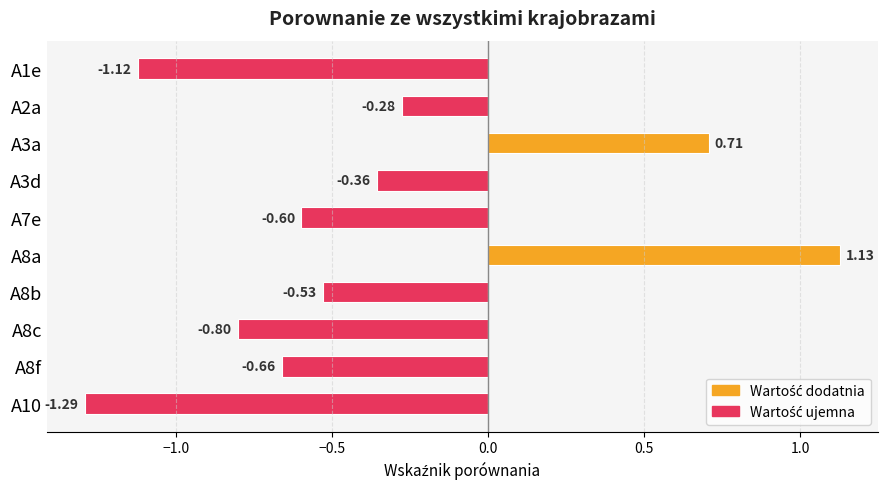

Rank the categories by value from lowest to highest.

A10, A1e, A8c, A8f, A7e, A8b, A3d, A2a, A3a, A8a